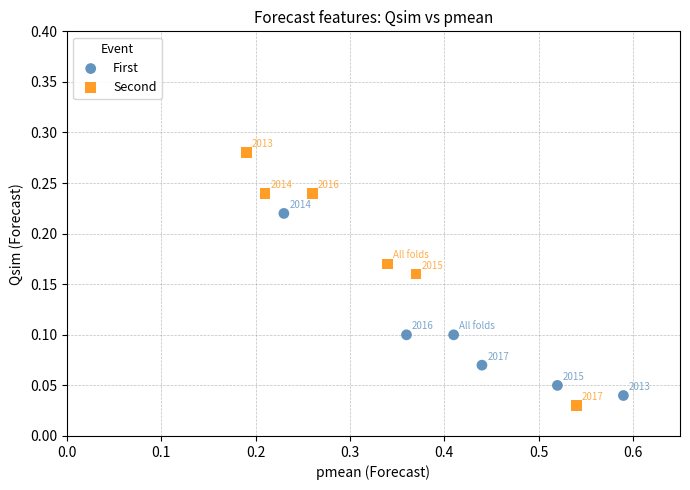

Which series contains the highest Y value?

Second